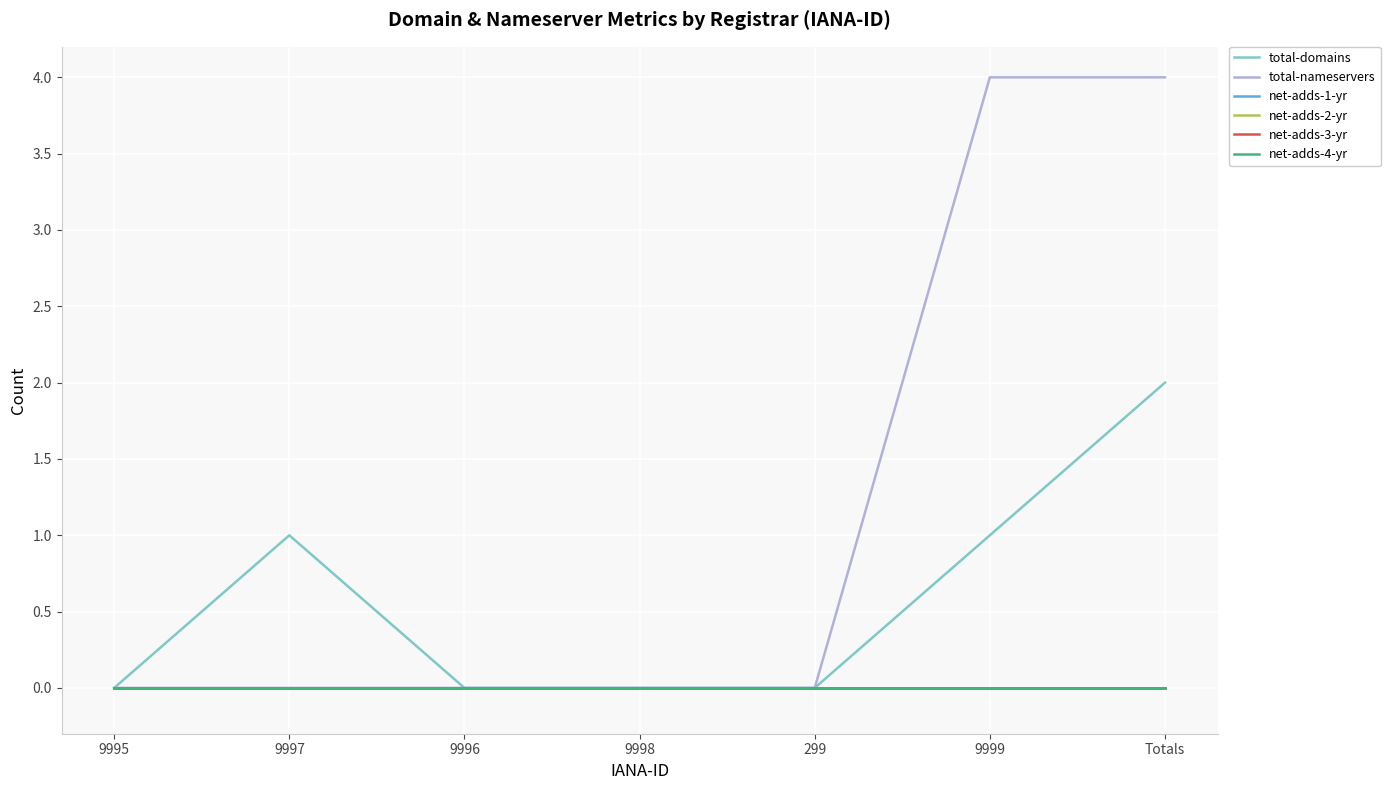

What position from the right is Totals?

1